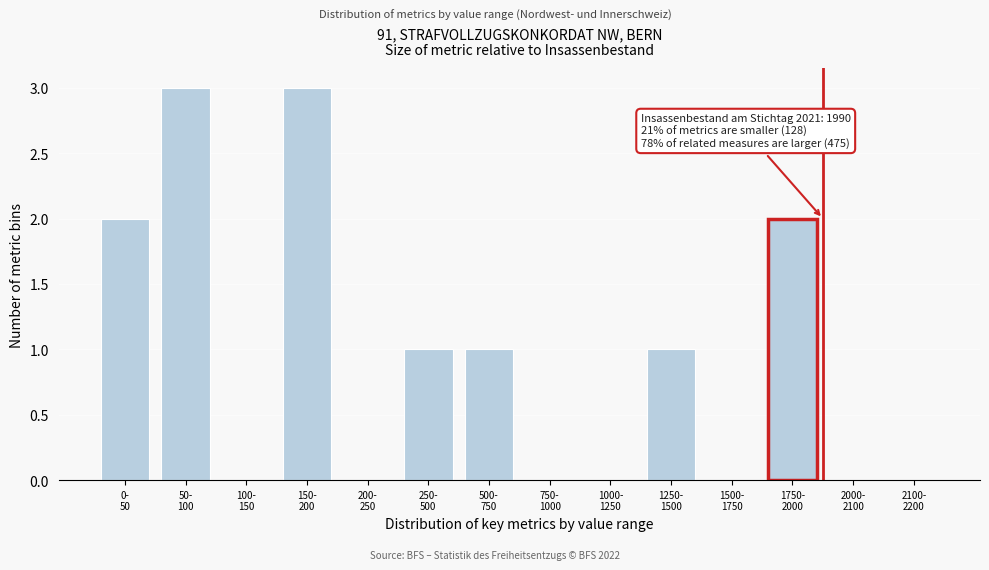

What is the maximum value shown in the chart?

3